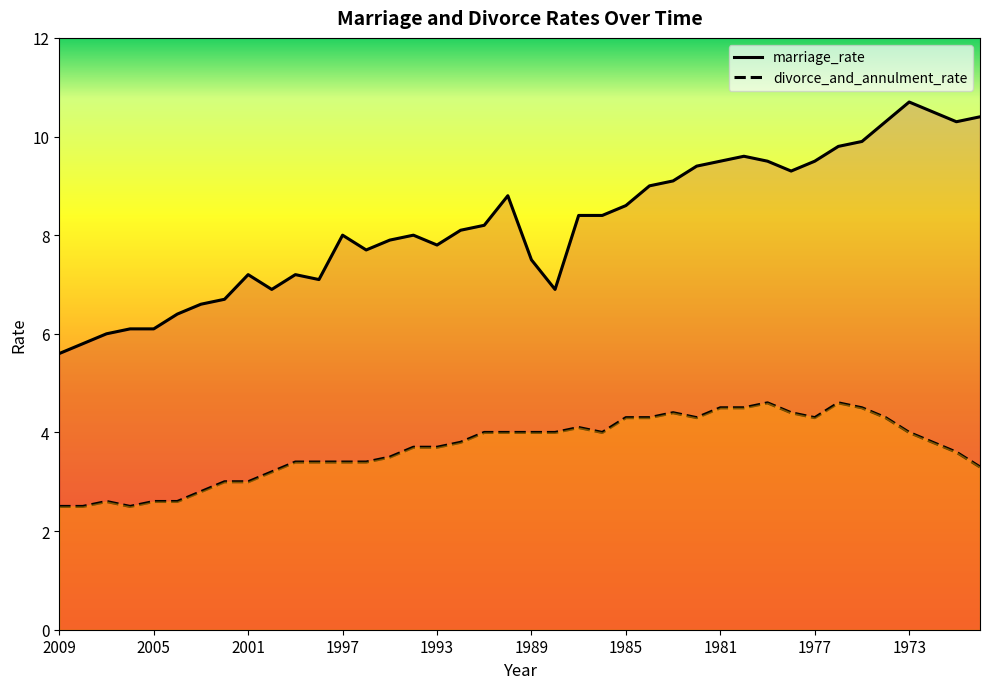

Which series has the largest range (max minus min)?

marriage_rate